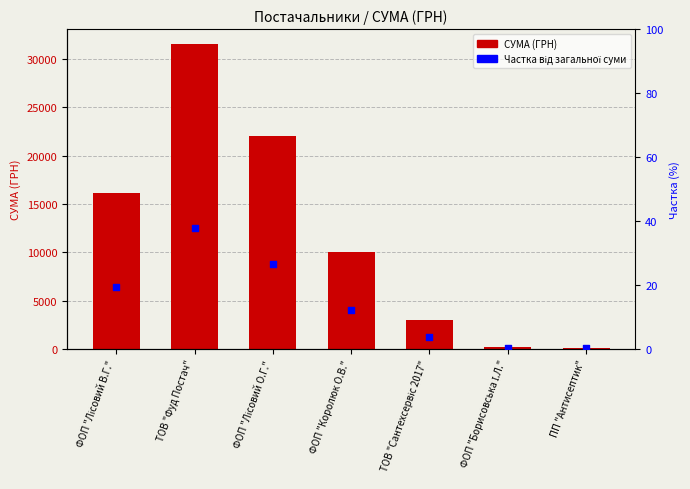

What are all the series names shown in the legend?

СУМА (ГРН), Частка (%)